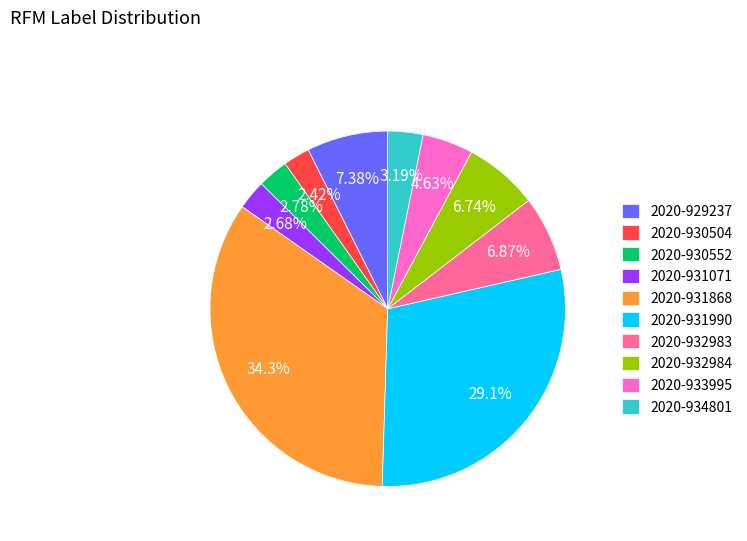

Is there a majority slice in this chart?

No